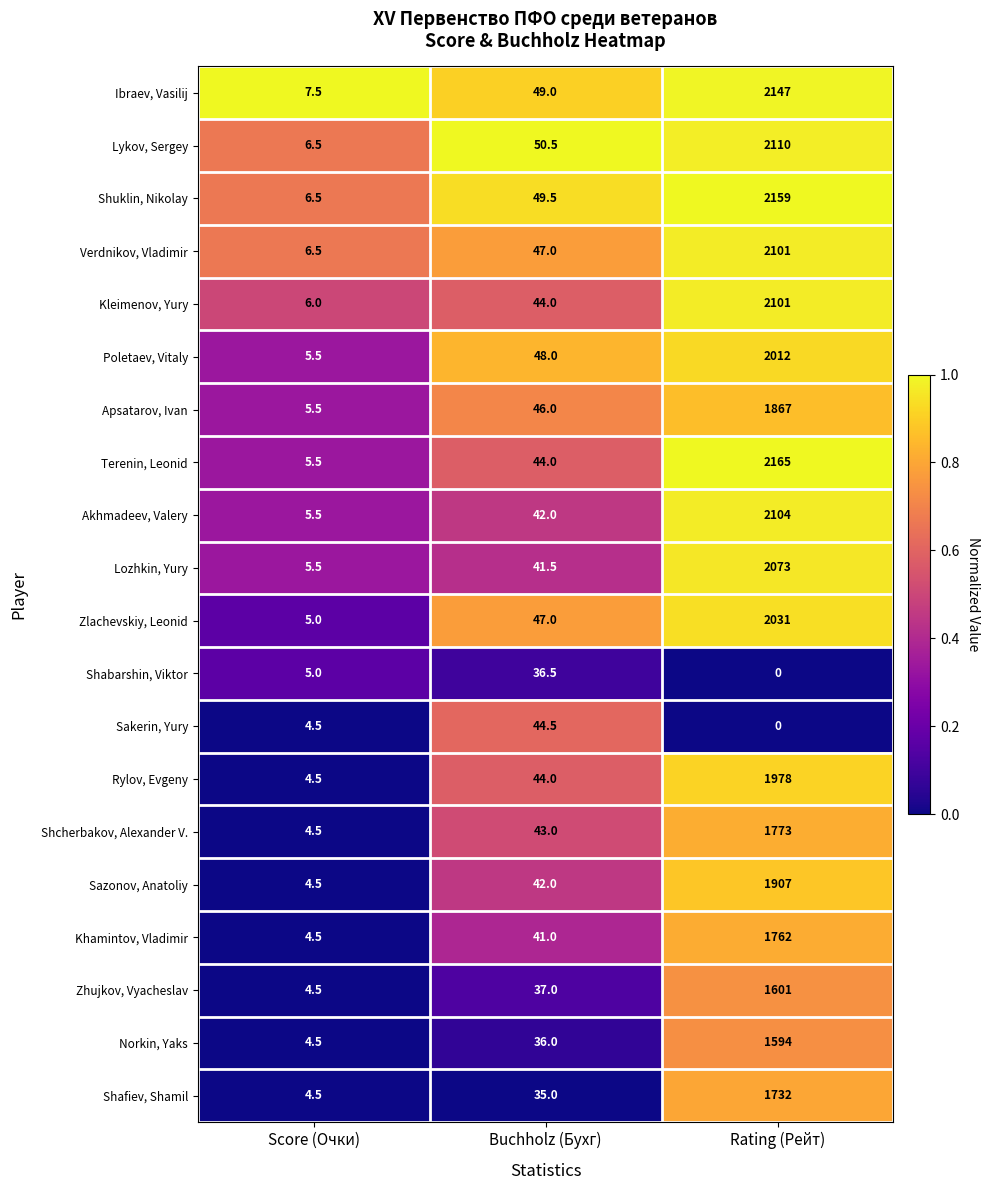

Is it true that Akhmadeev, Valery equals 997.9 at Rating (Рейт)?

False